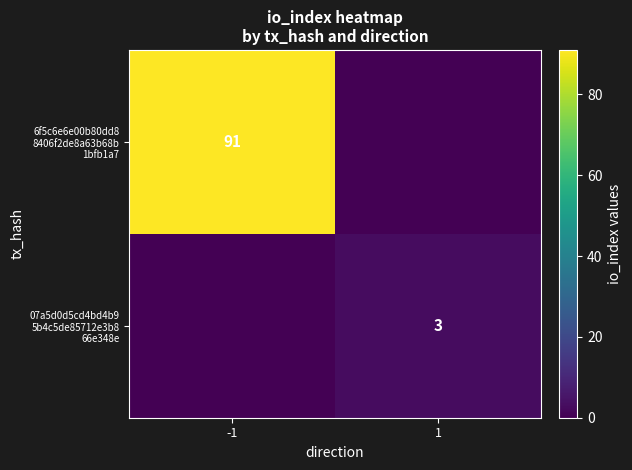

Where is 6f5c6e6e00b80dd8 8406f2de8a63b68b 1bfb1a7 nearest to the value 45?

1